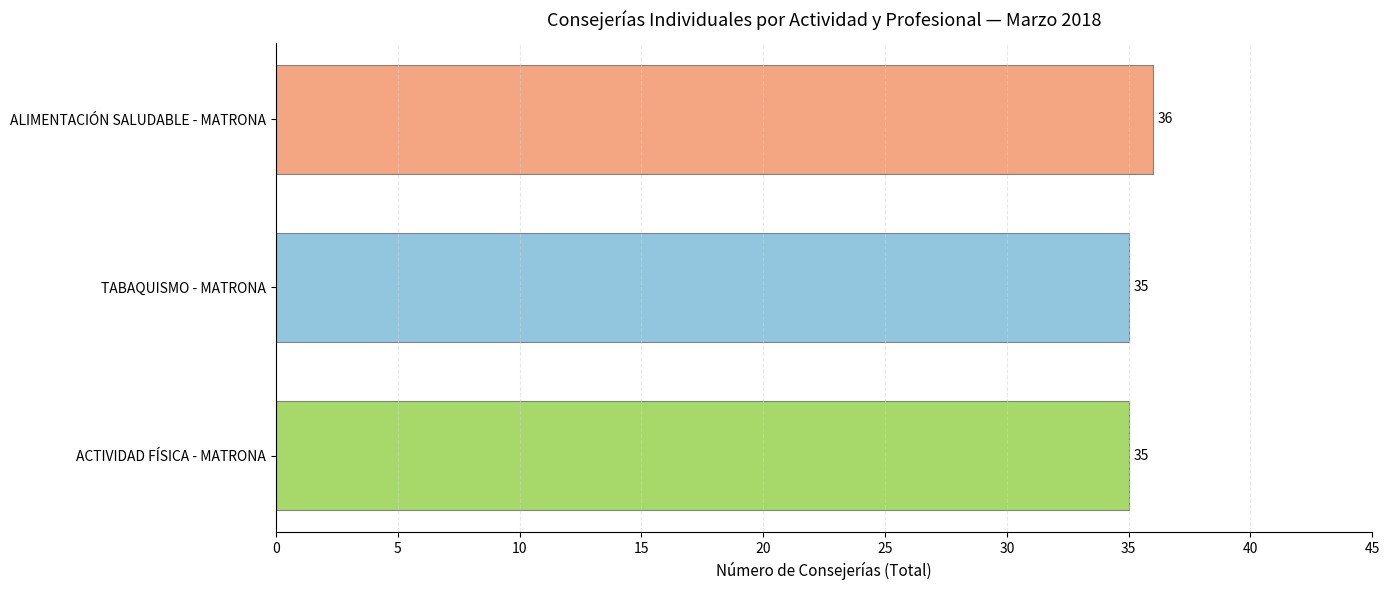

Approximately how many times larger is the value at ACTIVIDAD FÍSICA - MATRONA compared to TABAQUISMO - MATRONA?

1.0